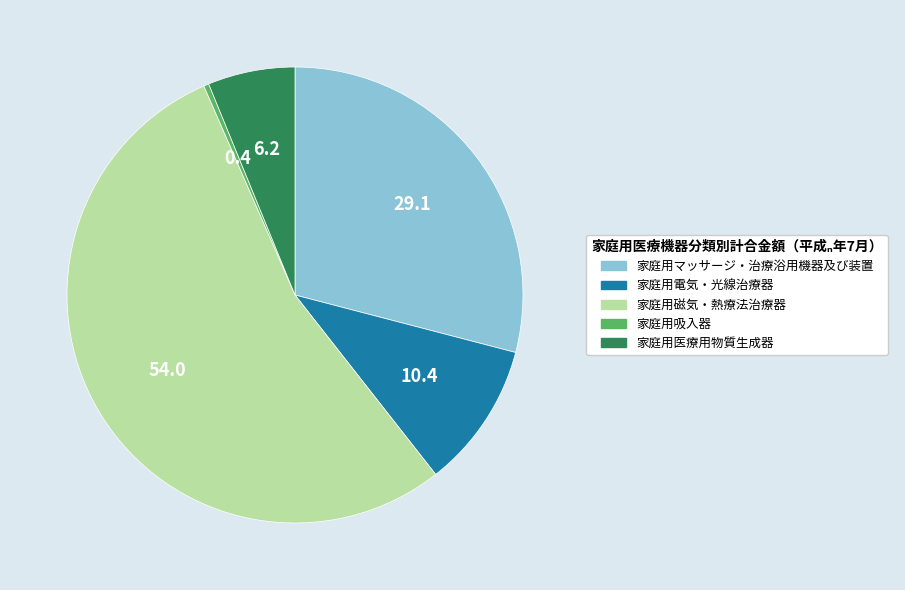

True or false: 家庭用医療用物質生成器 accounts for 6% of the total.

True